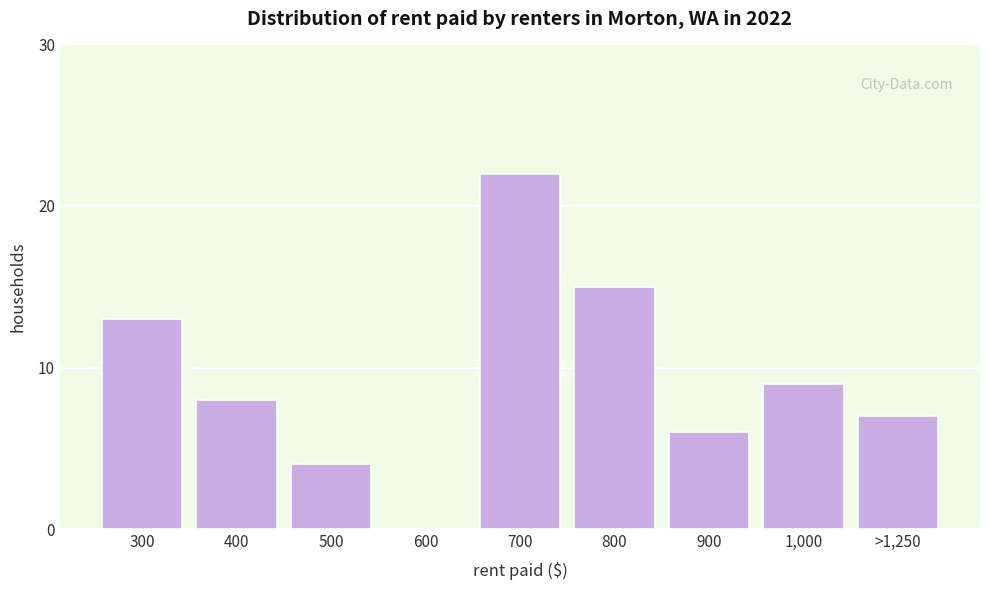

Reading right to left, what are all the values shown in this chart?

>1,250=7	1,000=9	900=6	800=15	700=22	600=0	500=4	400=8	300=13